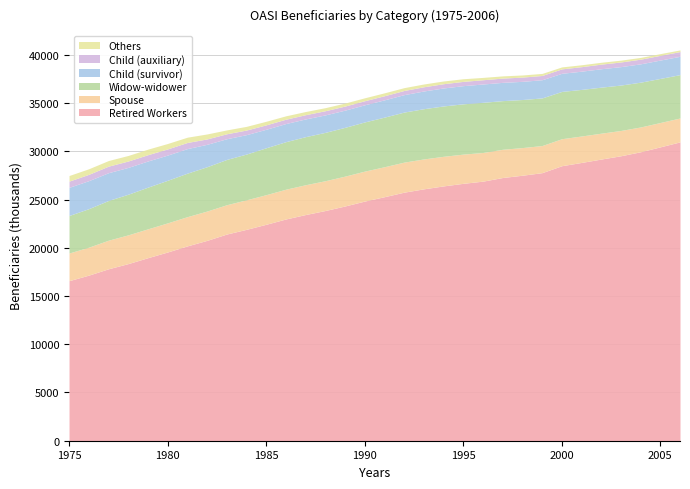

True or false: Child (survivor) and Retired Workers intersect in this chart.

False